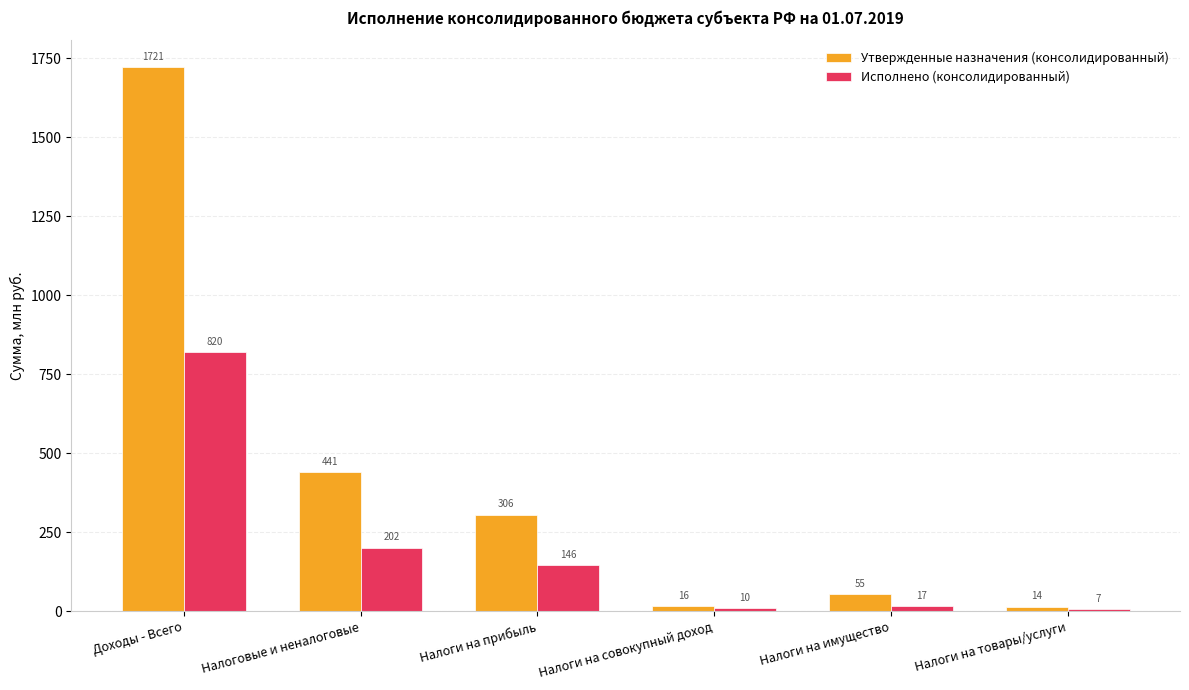

What is the sum of the Исполнено (консолидированный) values at Налоги на совокупный доход and Налоговые и неналоговые?

211.5